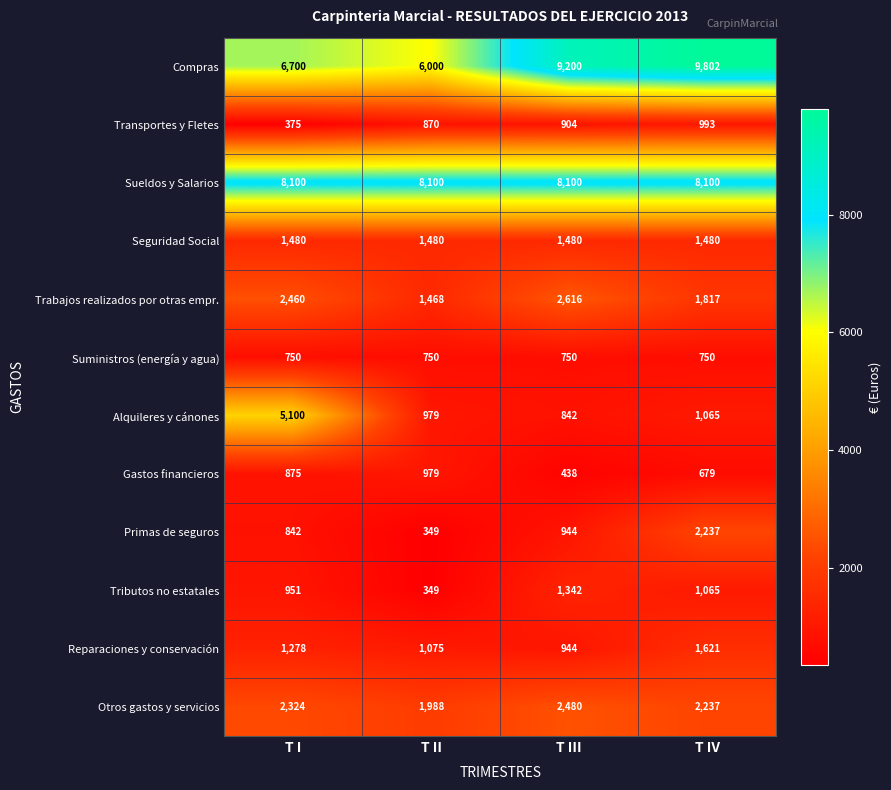

Where is Tributos no estatales nearest to the value 845?

T I